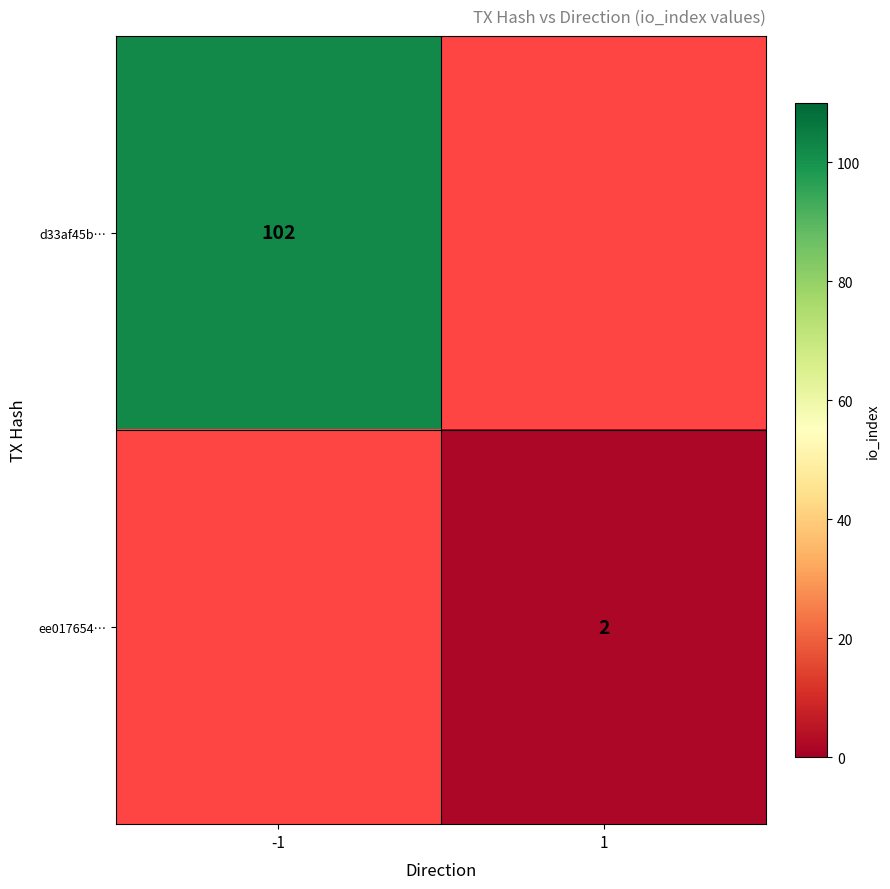

What is the spread (max minus min) of values at 1?

2